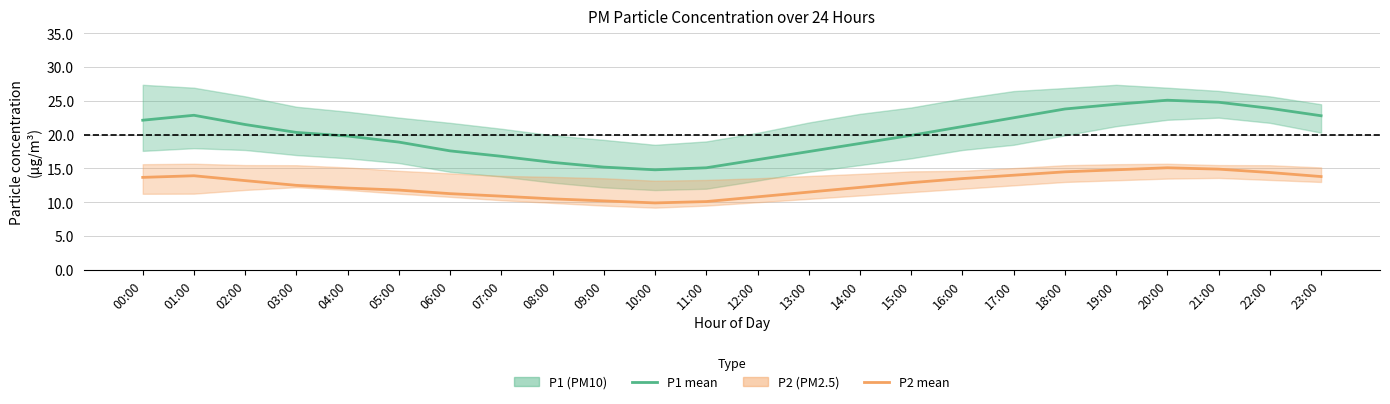

The P2 (PM2.5) mean series shows 14.4 at 22:00. True or false?

True